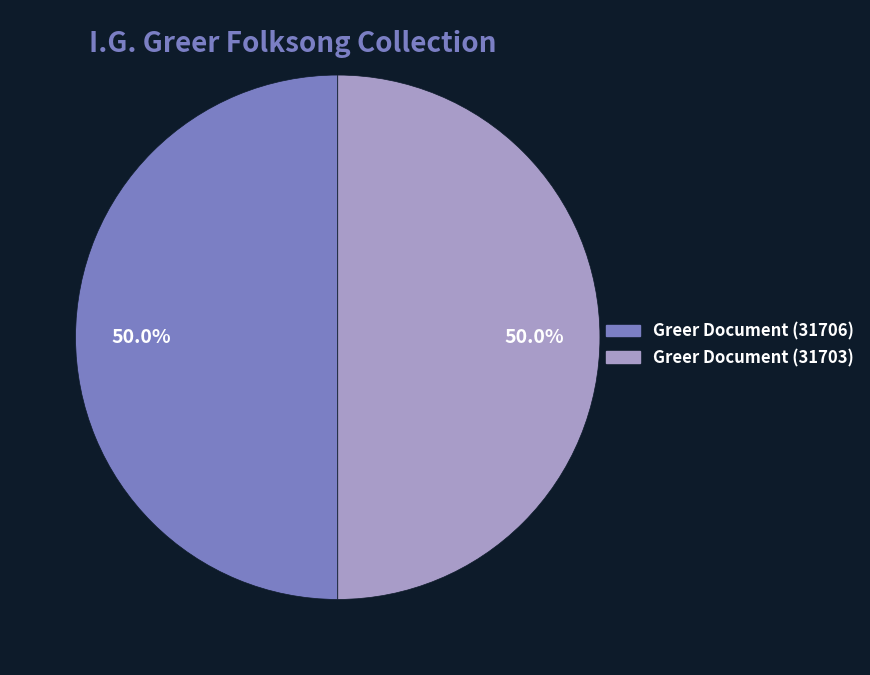

What percentage do Greer Document (31706) and Greer Document (31703) together represent?

100.0%